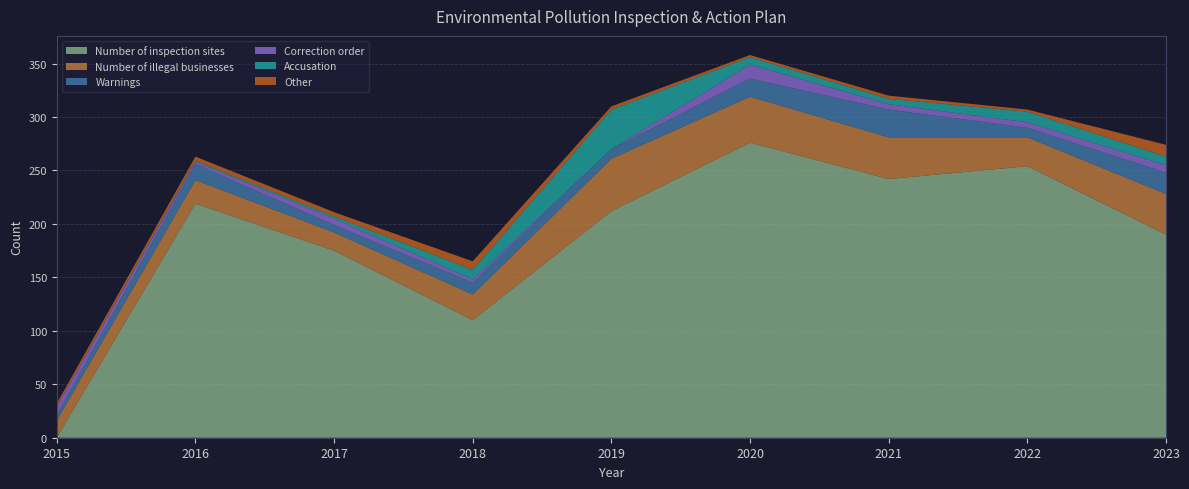

Reading left to right, what are all the values shown in this chart?

Number of inspection sites: 2015=0	2016=219	2017=175	2018=110	2019=212	2020=276	2021=242	2022=254	2023=190
Number of illegal businesses: 2015=16	2016=22	2017=17	2018=24	2019=49	2020=43	2021=39	2022=27	2023=38
Warnings: 2015=5	2016=15	2017=7	2018=11	2019=9	2020=17	2021=26	2022=9	2023=20
Correction order: 2015=8	2016=2	2017=6	2018=3	2019=0	2020=13	2021=5	2022=5	2023=7
Accusation: 2015=0	2016=1	2017=2	2018=9	2019=37	2020=7	2021=5	2022=10	2023=8
Other: 2015=3	2016=4	2017=4	2018=8	2019=3	2020=2	2021=3	2022=2	2023=11